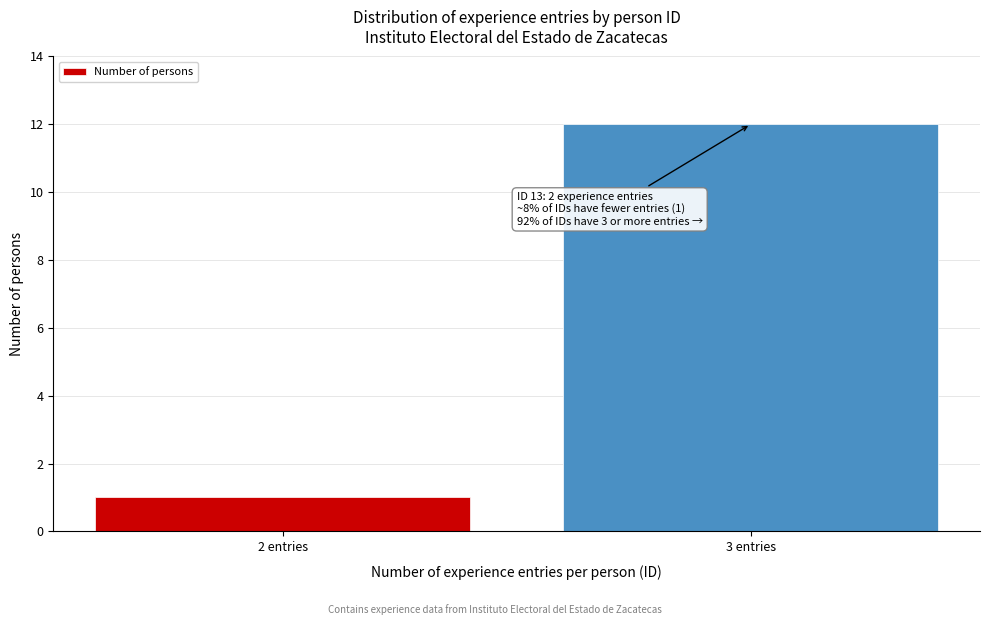

Reading left to right, extract all data points from this chart.

1	12